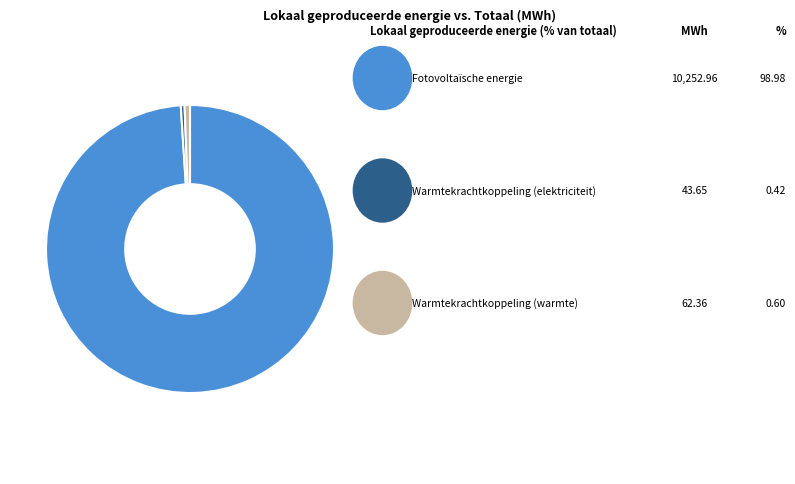

Does any single category account for the majority?

Yes